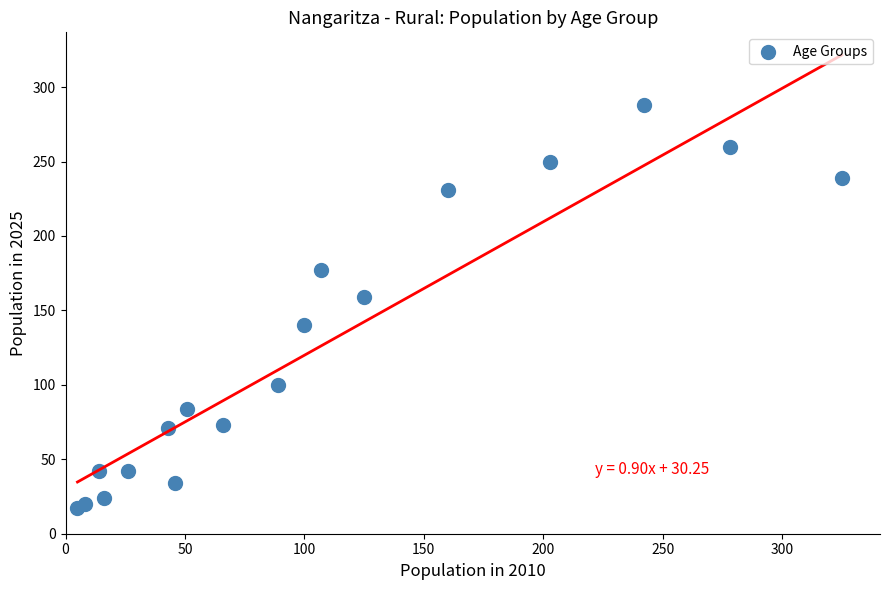

What Y value in the scatter plot is closest to 152?

159